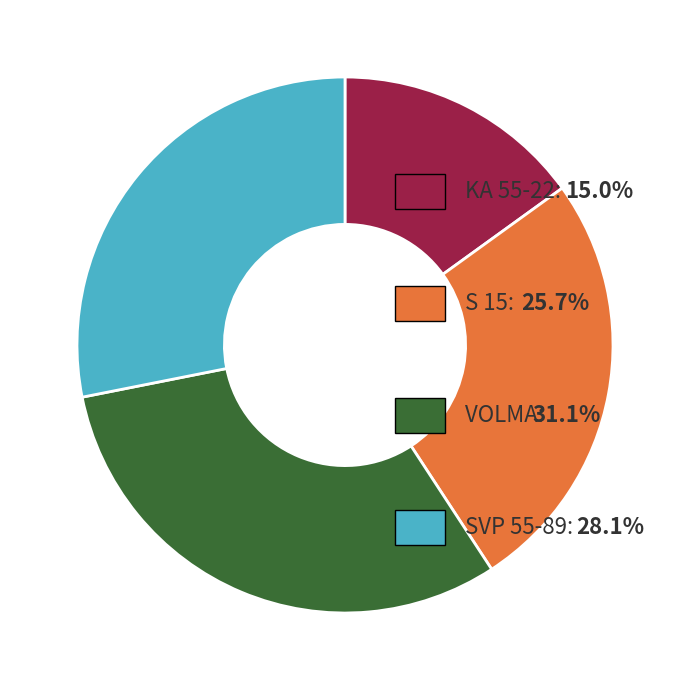

Is there a majority slice in this chart?

No